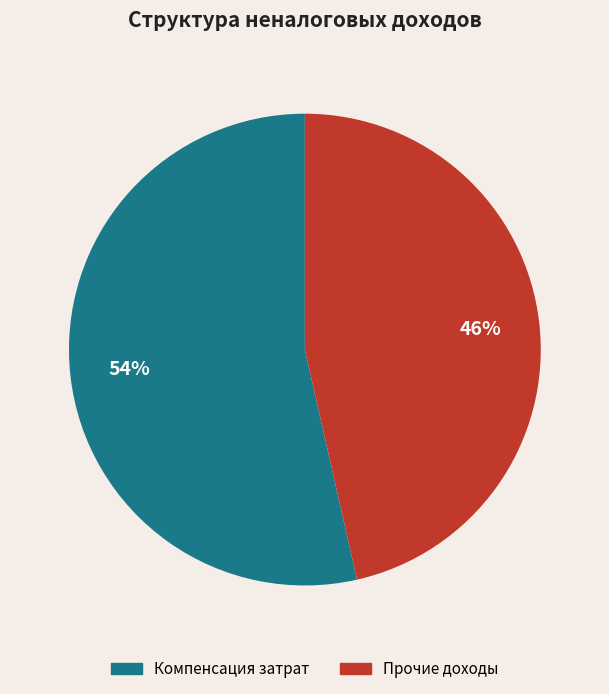

Is there a majority slice in this chart?

Yes